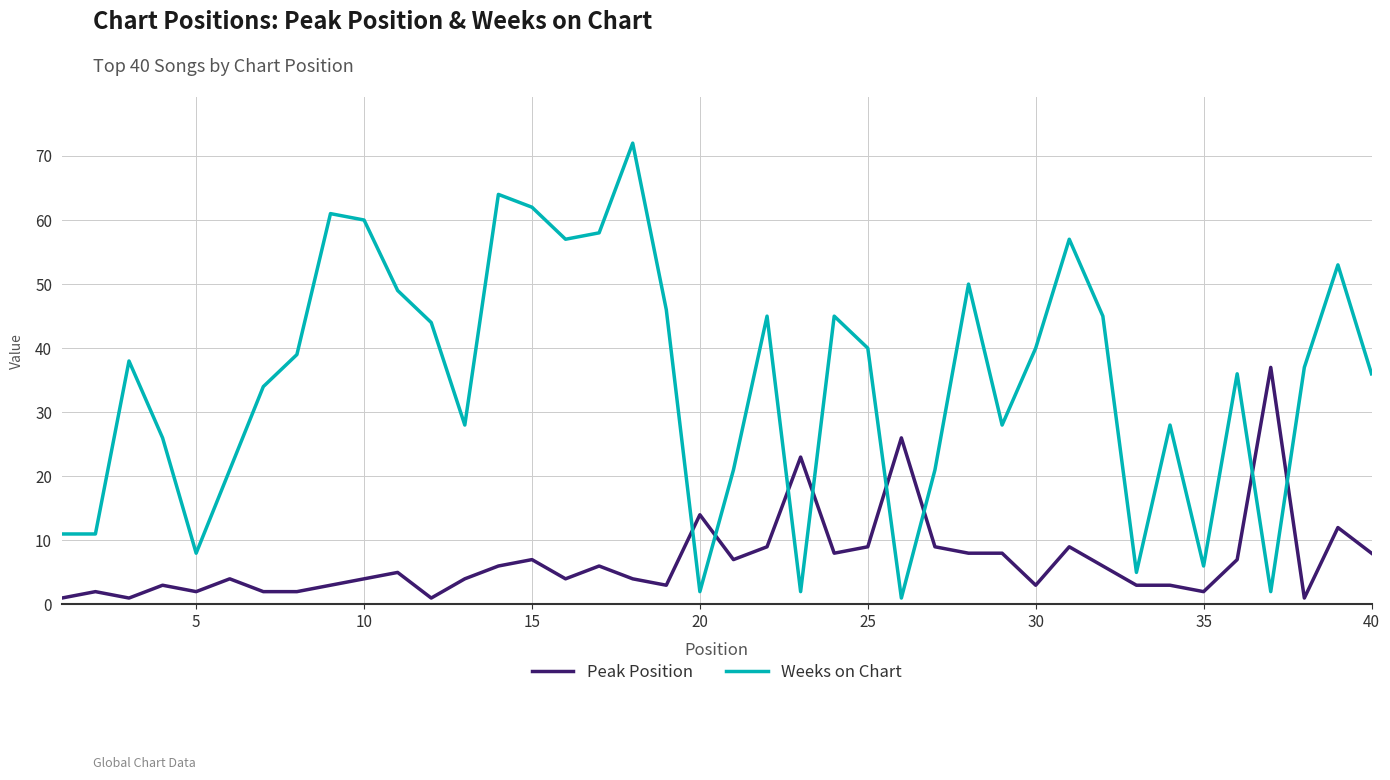

Which series has the widest spread of values?

Weeks on Chart